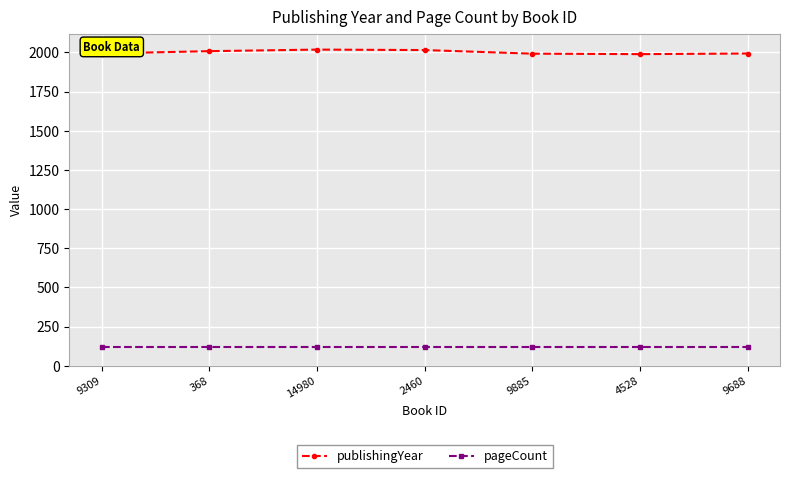

Which series has the largest total across all categories?

publishingYear